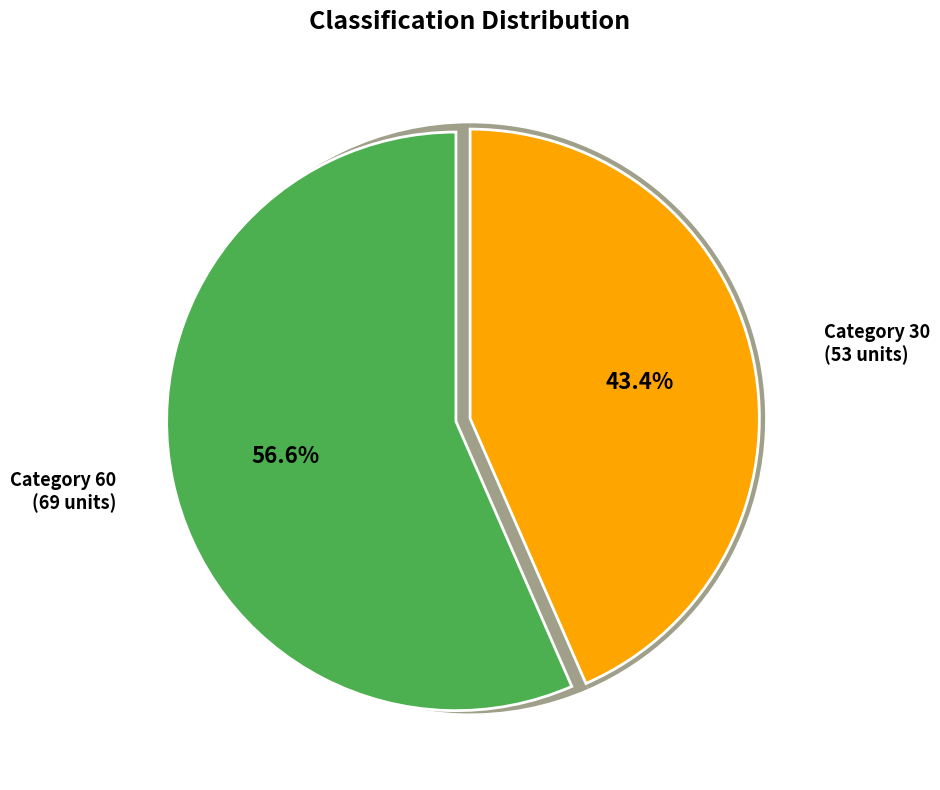

Which slice is the smallest?

30